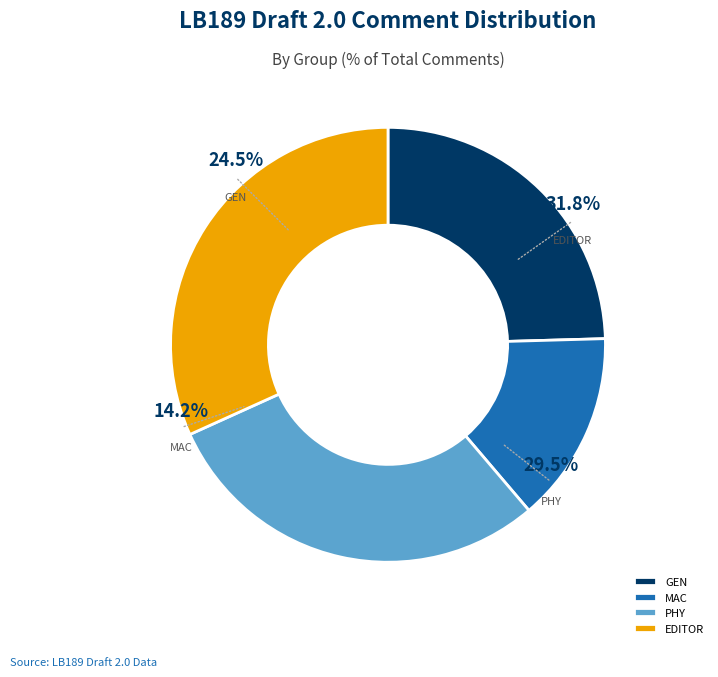

To the nearest percent, what percentage of the pie is MAC?

14%